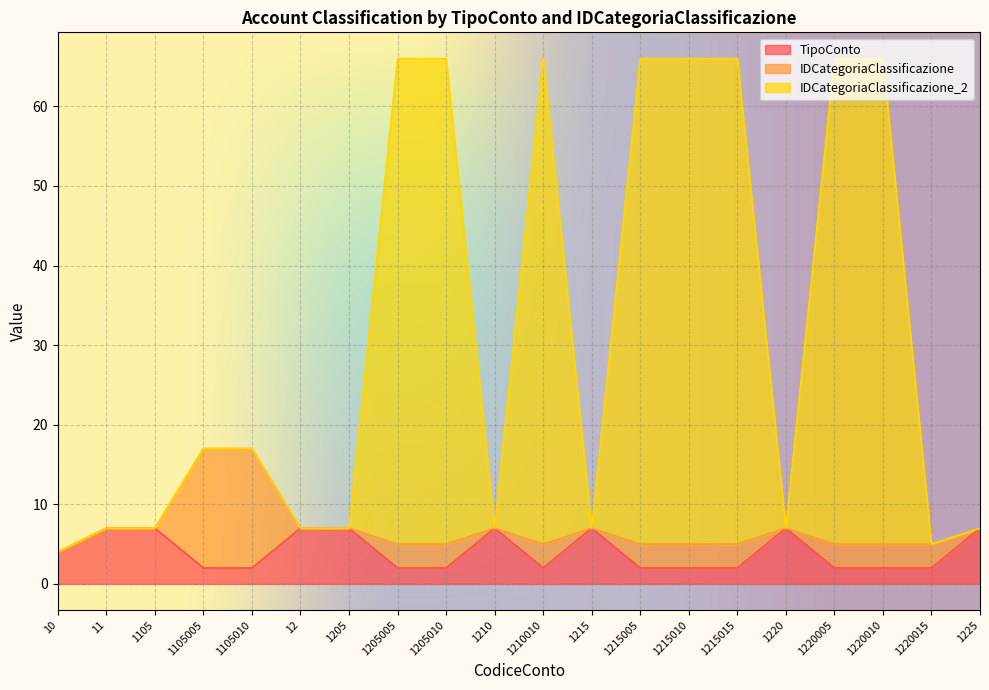

At which label does IDCategoriaClassificazione_2 first exceed 17?

1205005